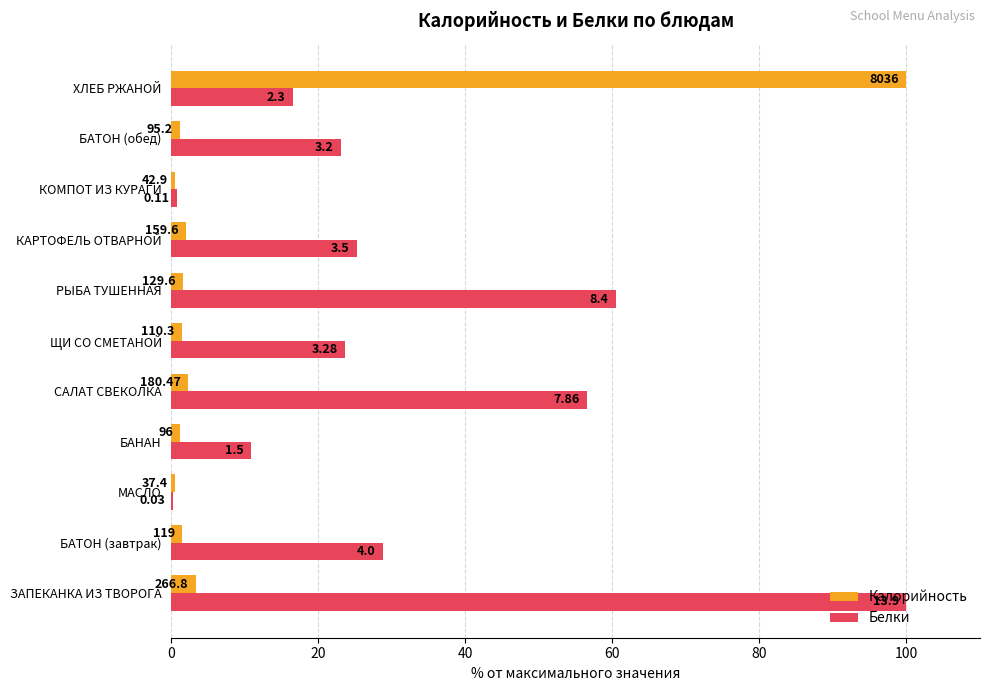

What are all the series names shown in the legend?

Калорийность, Белки